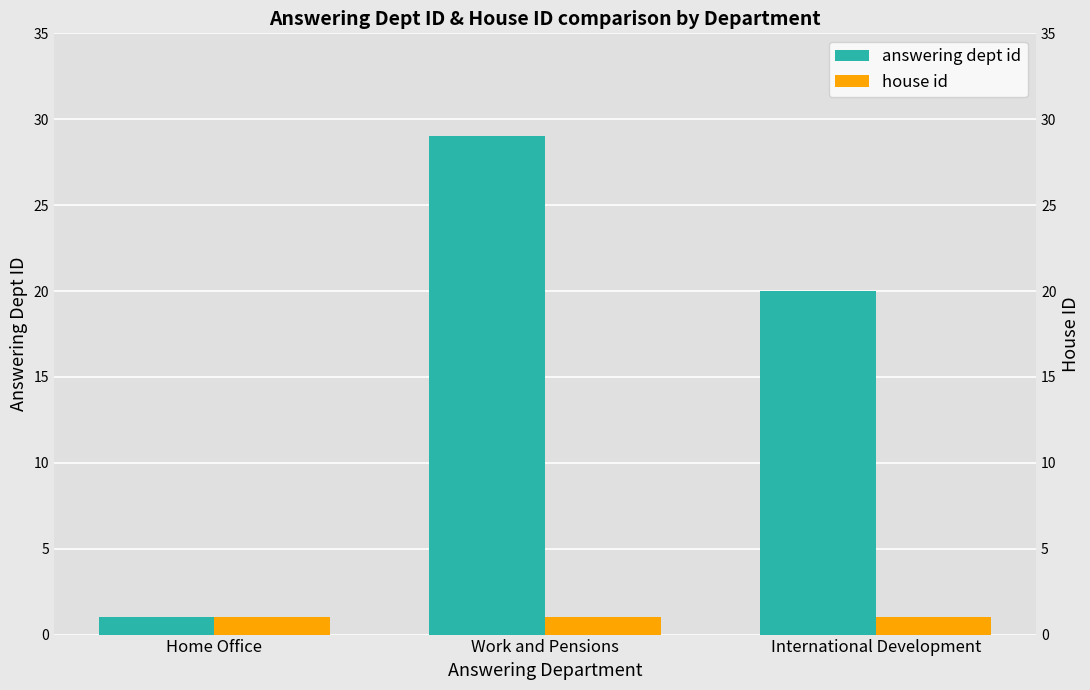

The value of answering dept id at International Development is 20. True or false?

True